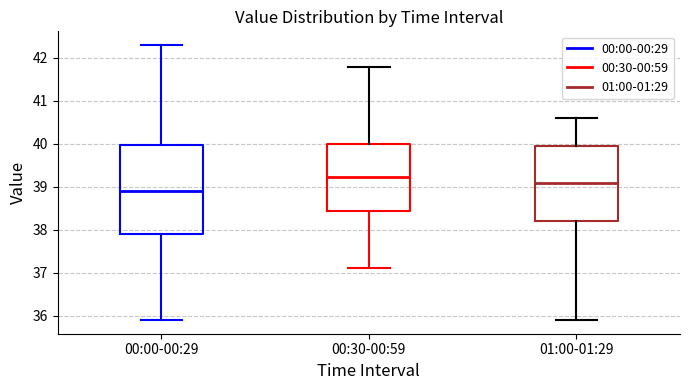

Reading left to right, read every box against the y-axis: the position of its median line, the range the box covers, and the ends of its whiskers. The values are not printed on the chart, so give them approximately, as read against the axis.

00:00-00:29: median 38.9, box 37.9 to 40.0, whiskers 35.9 to 42.3
00:30-00:59: median 39.2, box 38.4 to 40.0, whiskers 37.1 to 41.8
01:00-01:29: median 39.1, box 38.2 to 40.0, whiskers 35.9 to 40.6